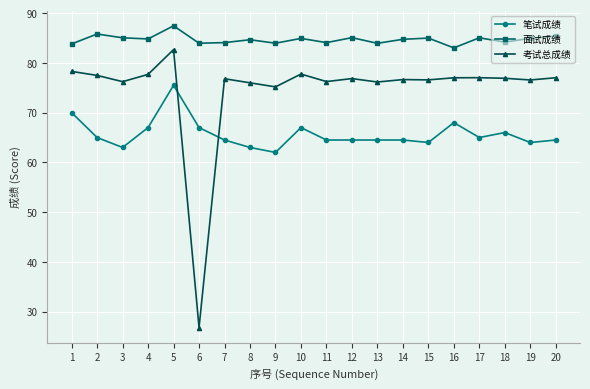

Is this an area chart (filled region under the line)?

No